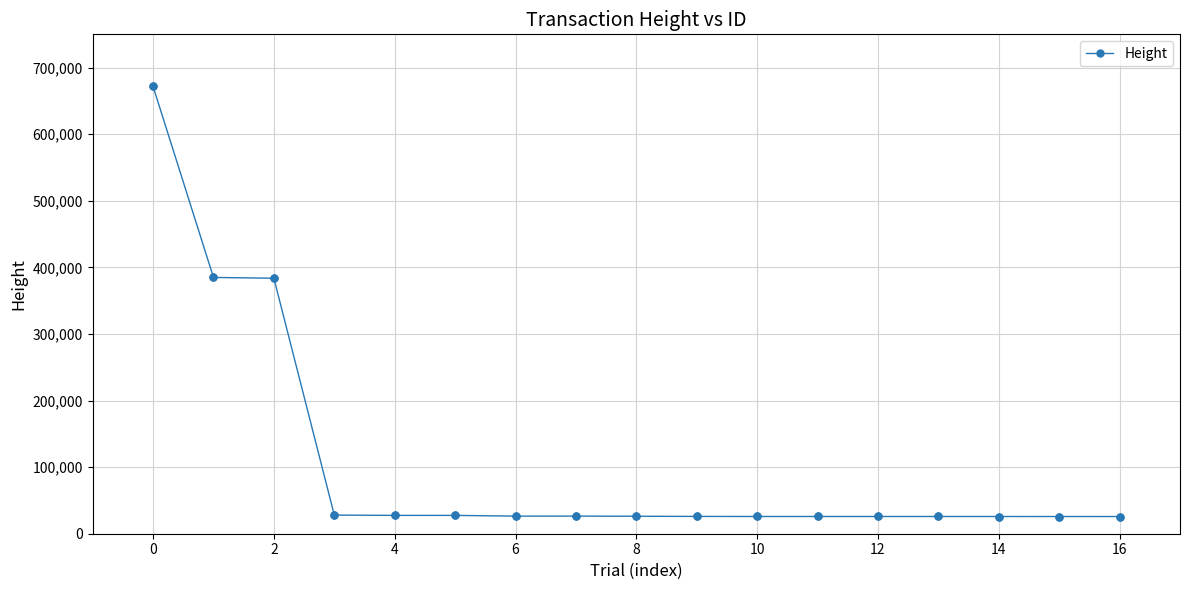

What is the sum of all values?

1809660